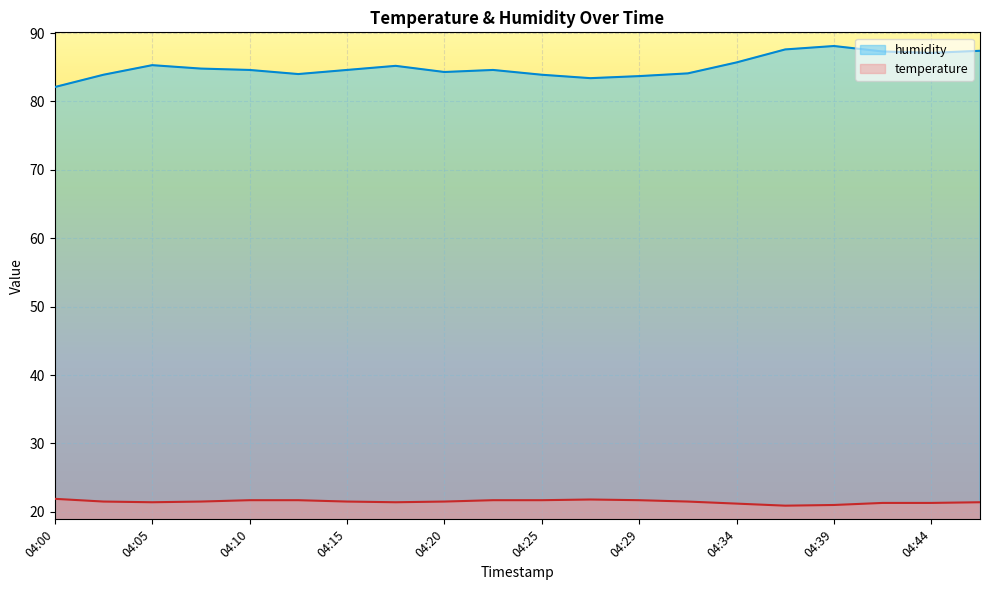

What is the average value of the humidity series?

85.1